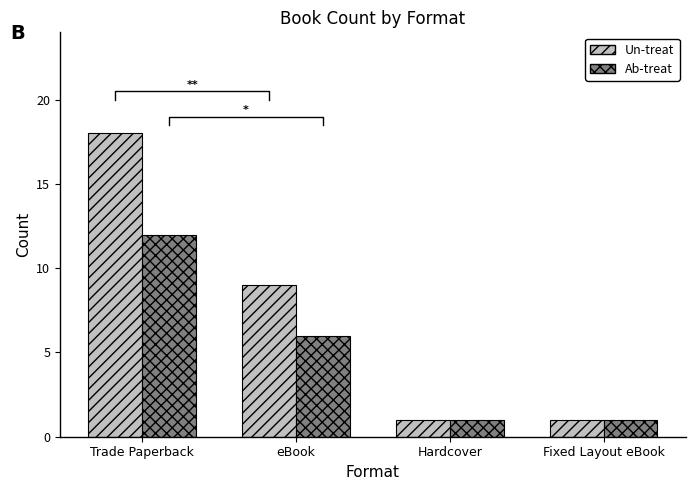

Reading left to right, what are all the values shown in this chart?

Un-treat: Trade Paperback=18	eBook=9	Hardcover=1	Fixed Layout eBook=1
Ab-treat: Trade Paperback=12	eBook=6	Hardcover=1	Fixed Layout eBook=1